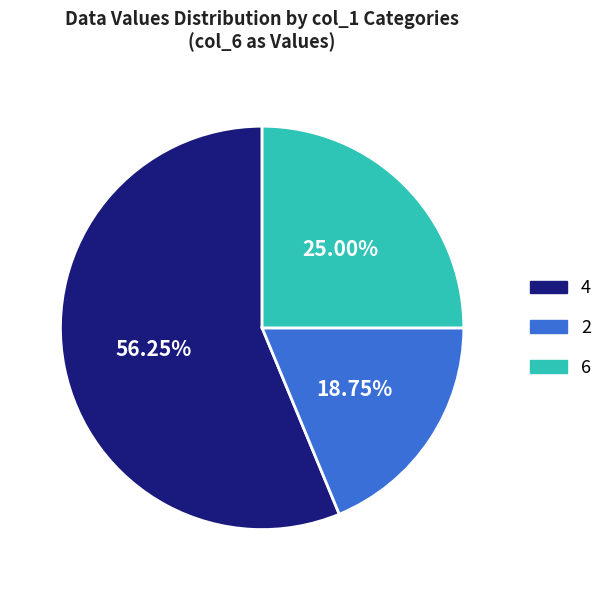

Which has a higher value, 4 or 6?

4